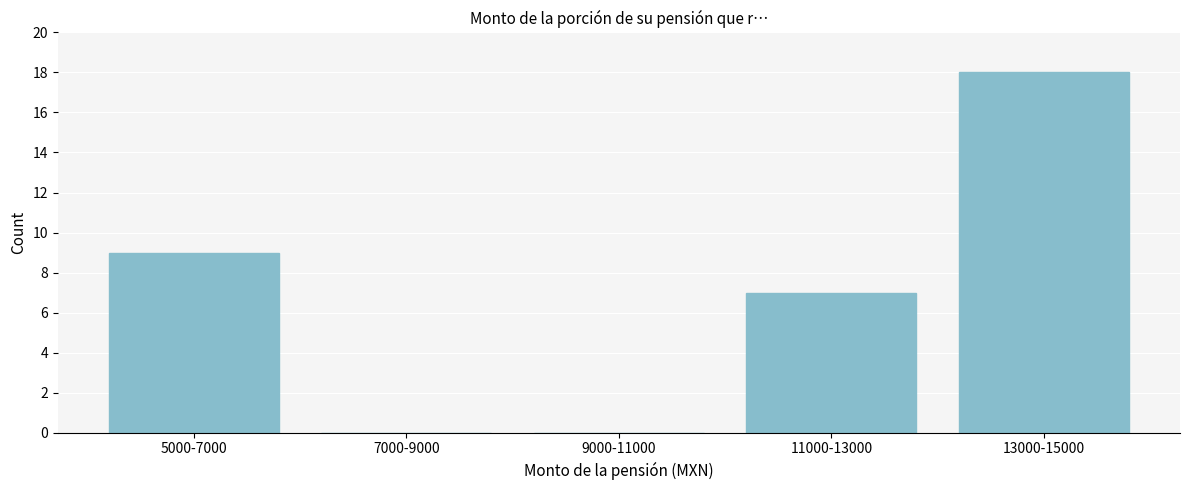

Reading right to left, what are all the values shown in this chart?

13000-15000=18	11000-13000=7	9000-11000=0	7000-9000=0	5000-7000=9